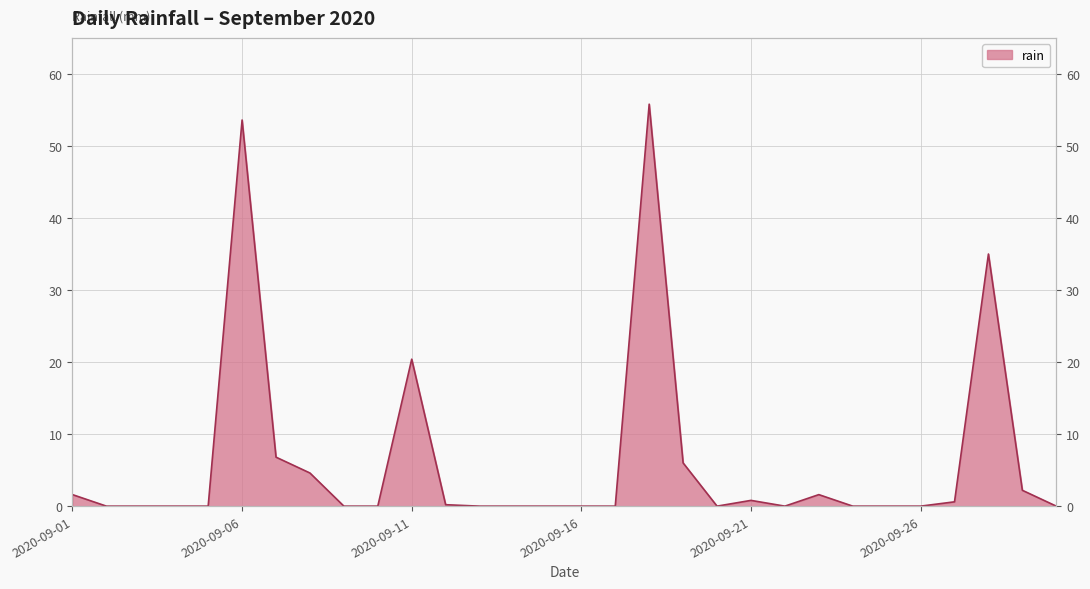

Is it true that the value at 2020-09-08 is 3.2?

False